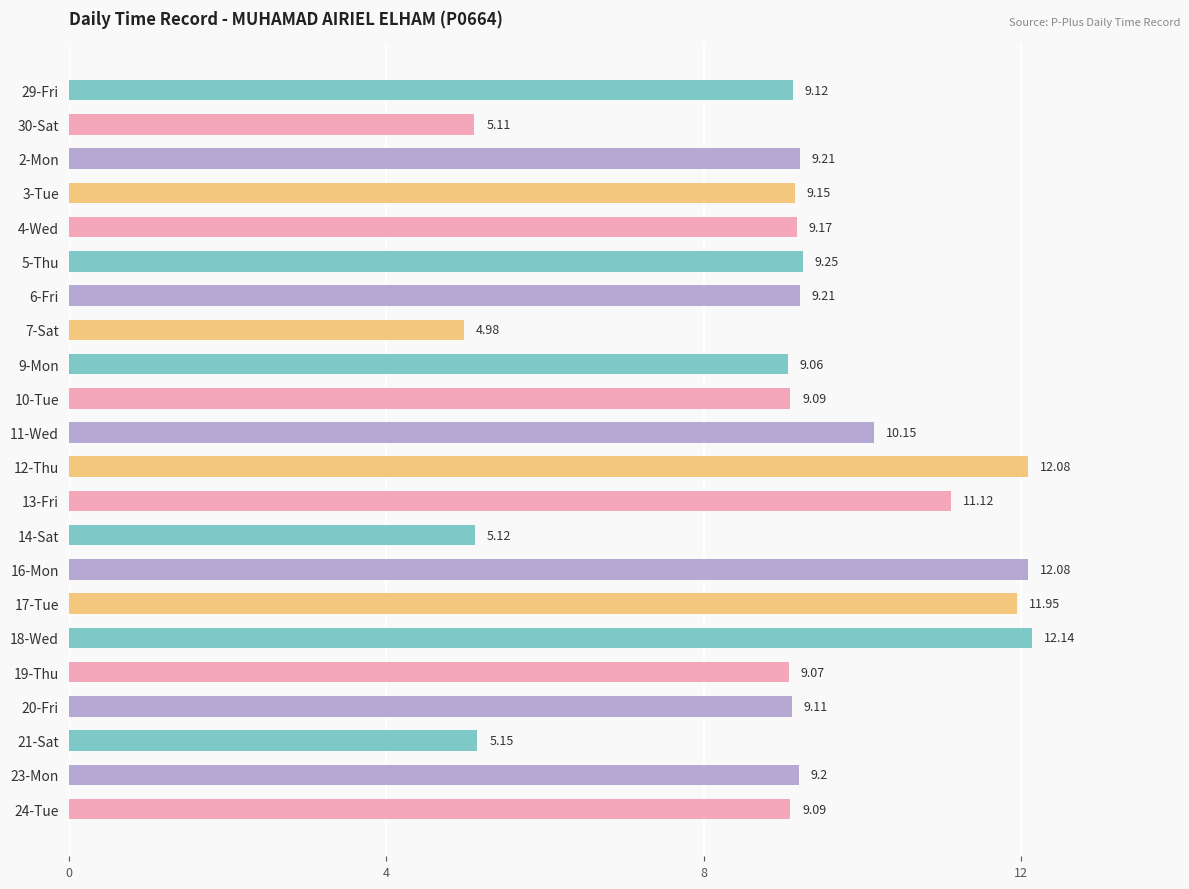

What is the average value?

9.1